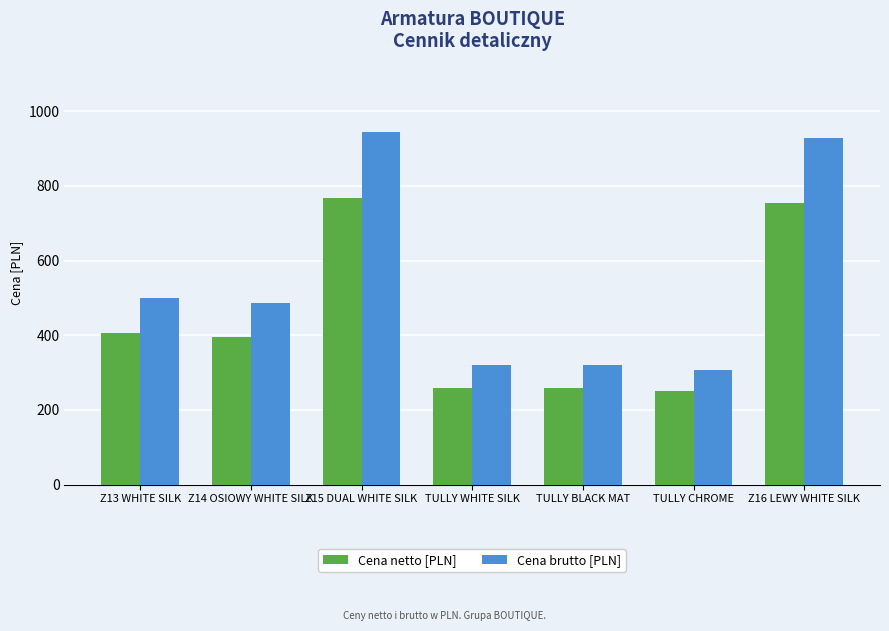

What is the difference between the Cena netto [PLN] values at Z15 DUAL WHITE SILK and Z16 LEWY WHITE SILK?

15.0